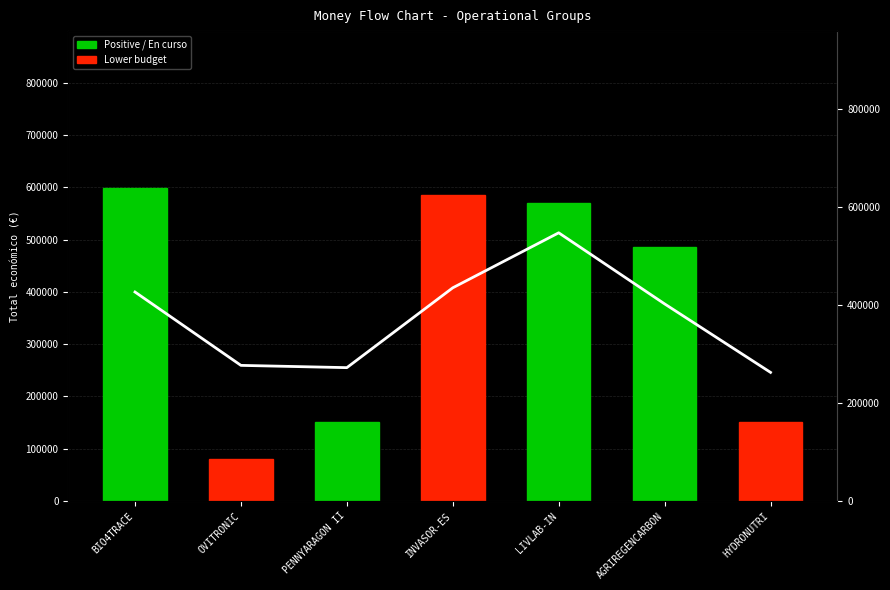

Read the value at BIO4TRACE.

426340.7